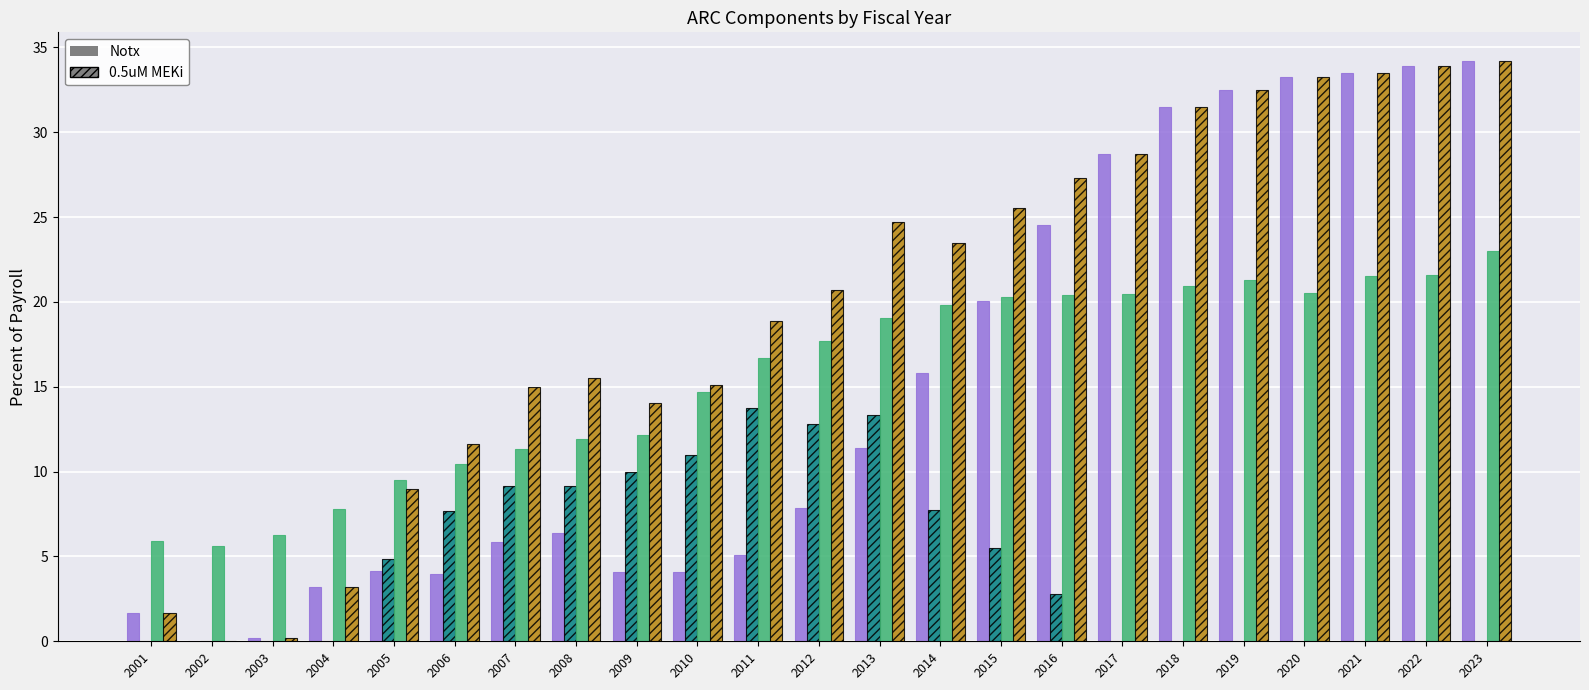

What is the total value across all series at 2012?

59.0